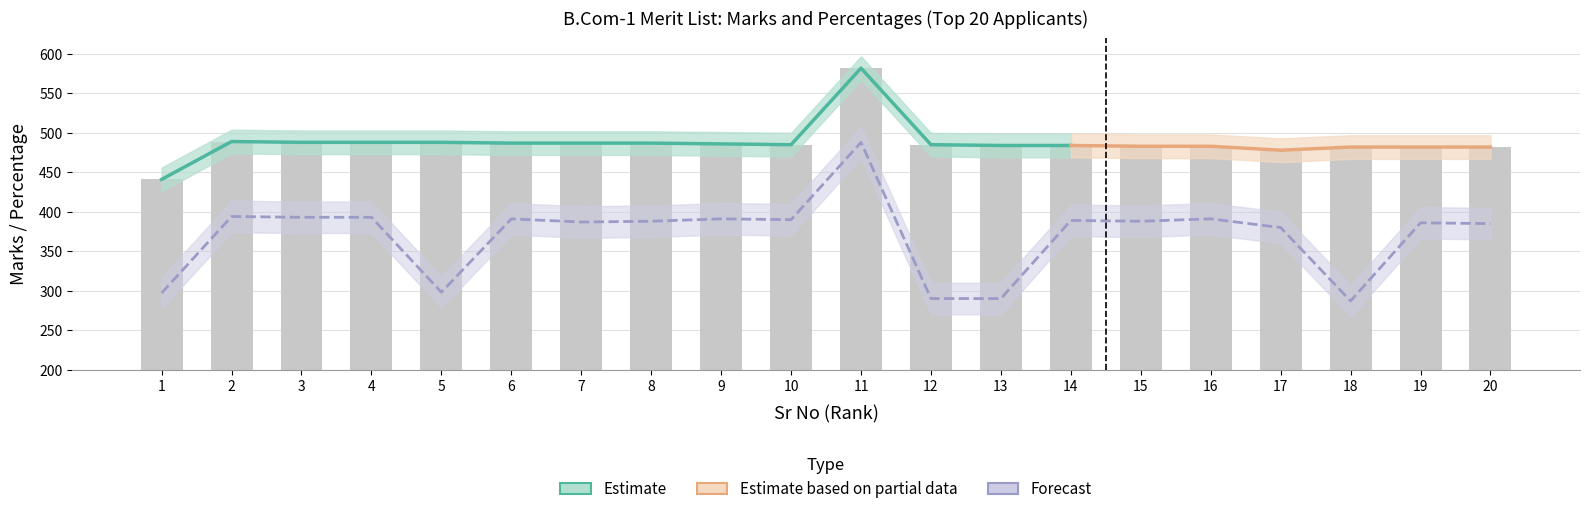

Which label corresponds to the largest value in the chart?

11